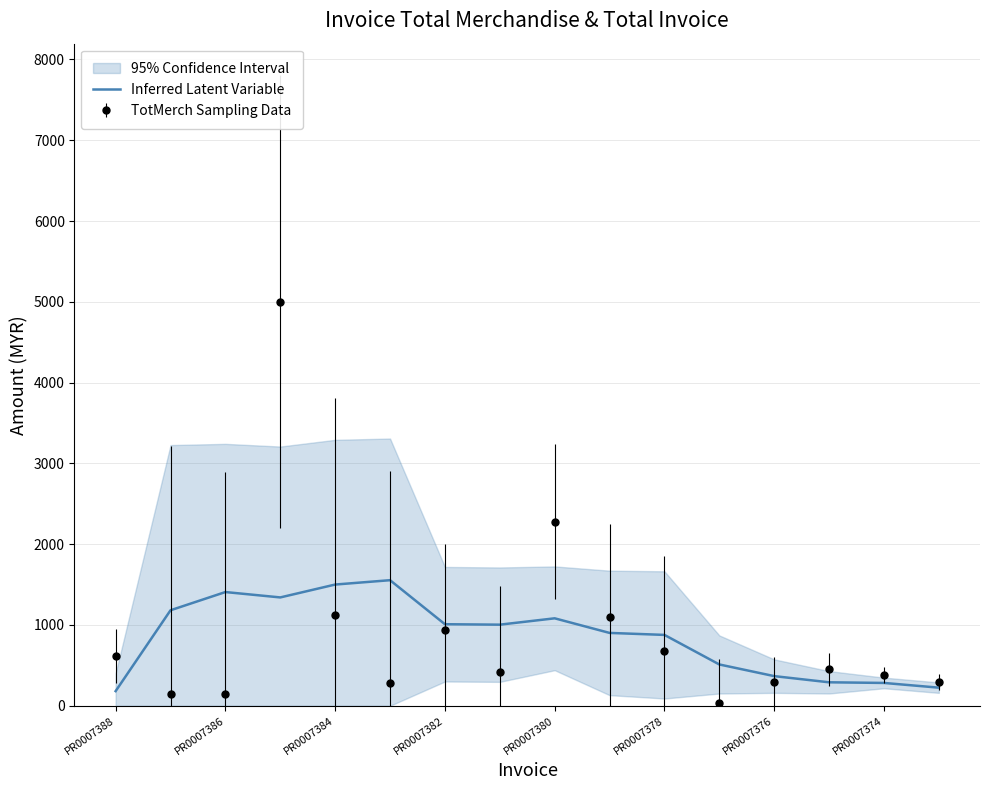

Approximately how many times larger is the value at 15 compared to PR0007380?

0.1